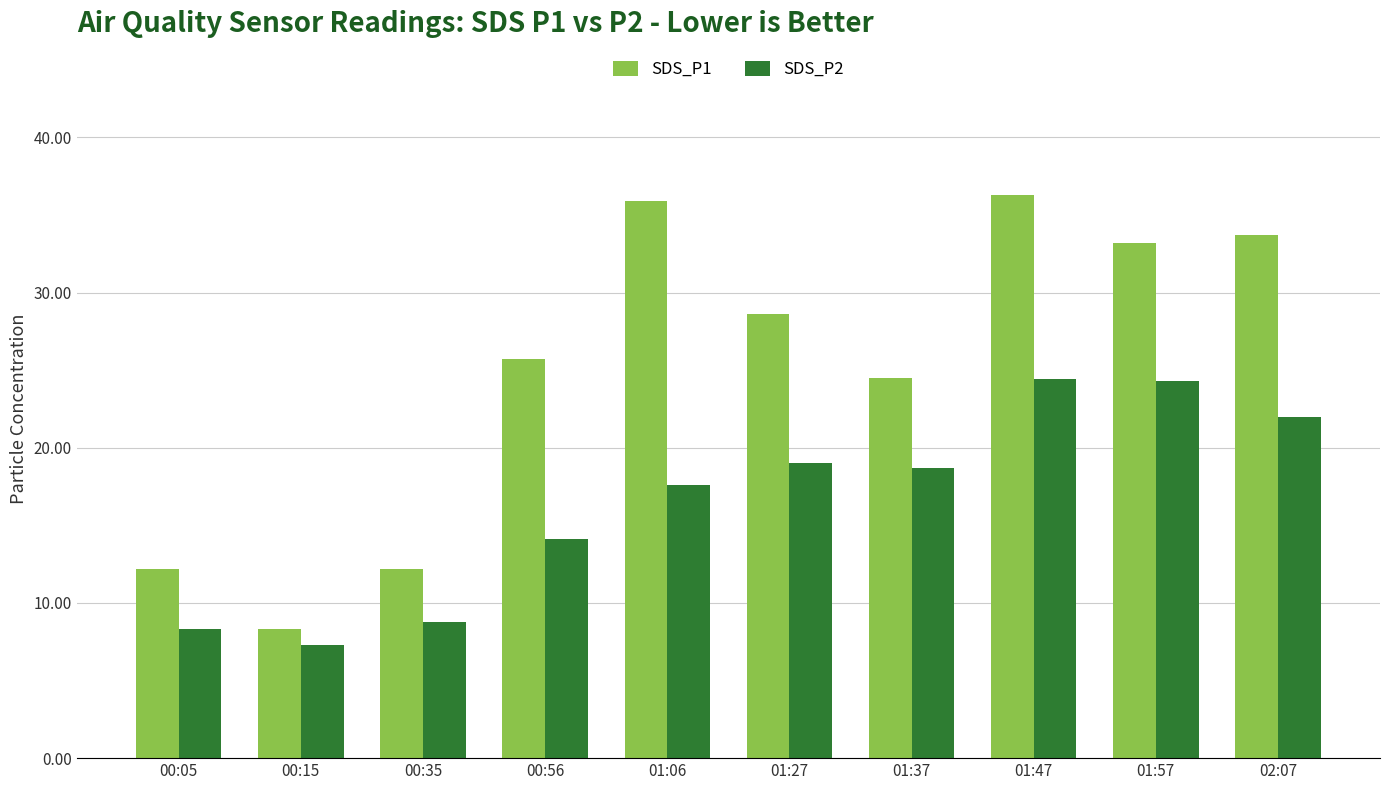

Where is SDS_P2 nearest to the value 15?

00:56